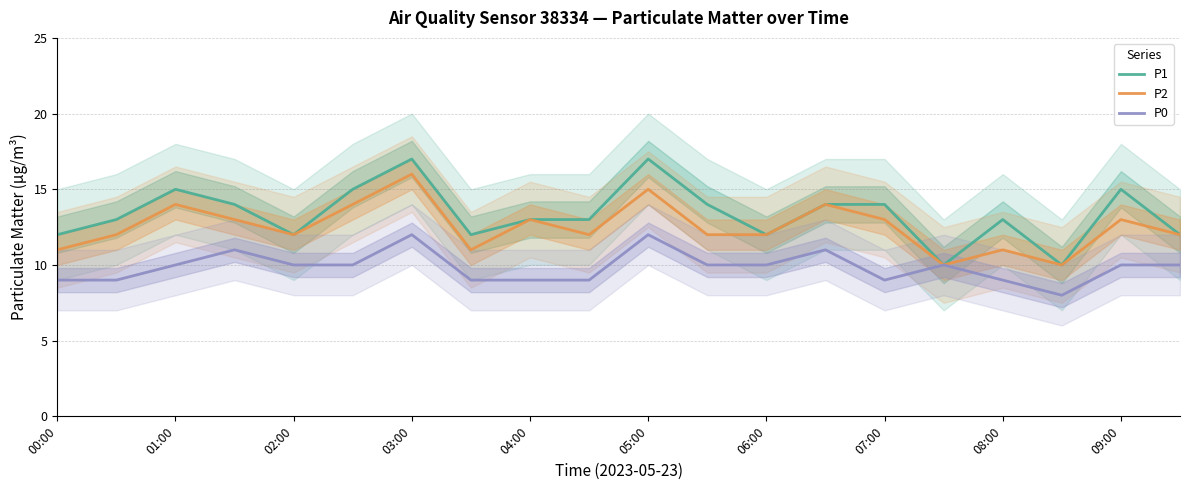

What is the highest value of the P2 series?

16